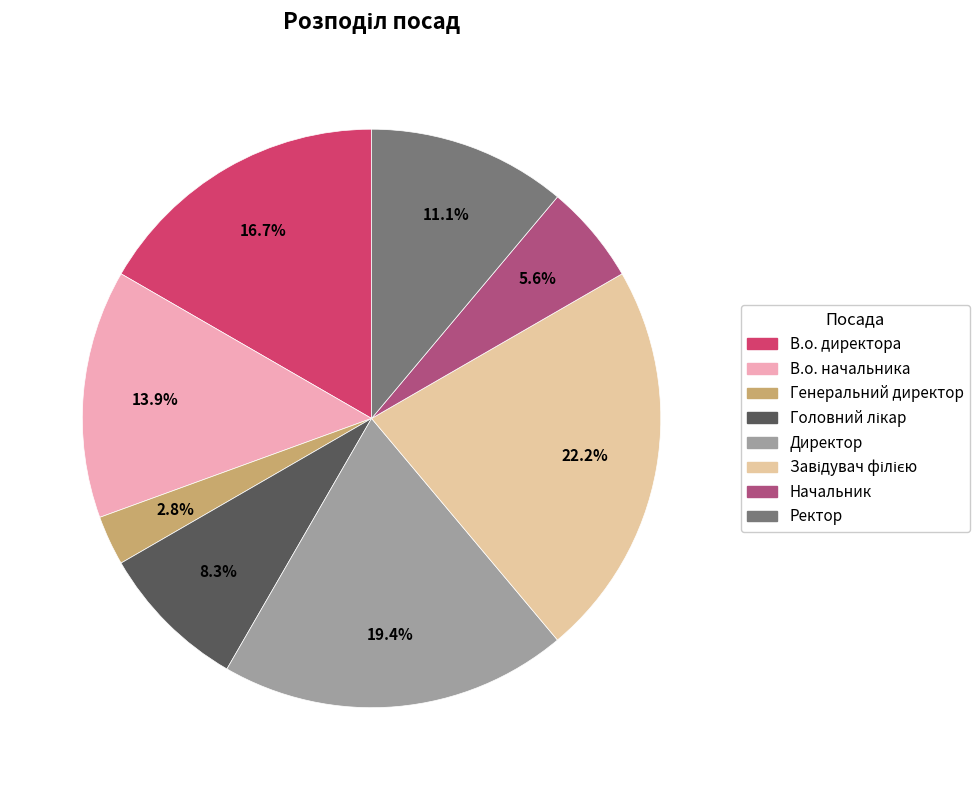

How many slices are in this pie chart?

8